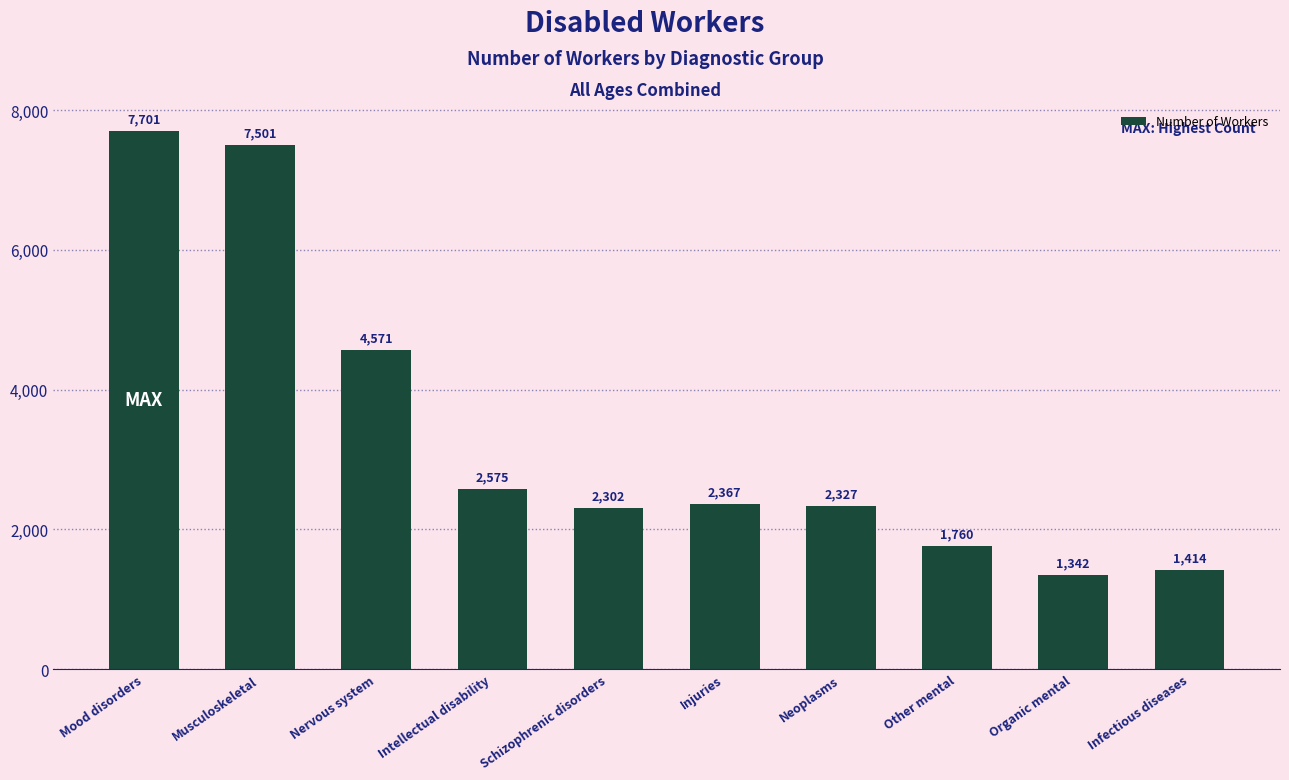

Reading left to right, transcribe all the data shown in this chart.

Mood disorders=7701	Musculoskeletal=7501	Nervous system=4571	Intellectual disability=2575	Schizophrenic disorders=2302	Injuries=2367	Neoplasms=2327	Other mental=1760	Organic mental=1342	Infectious diseases=1414